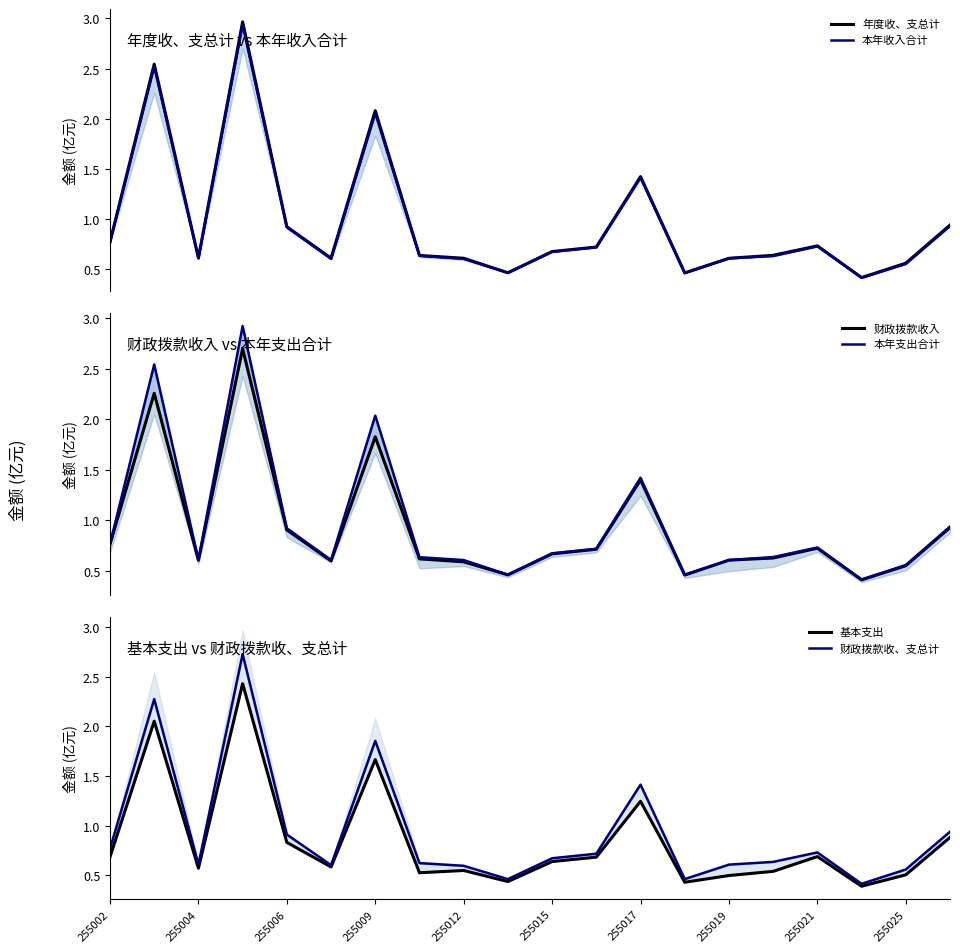

True or false: 基本支出 and 年度收、支总计 cross at least once.

False